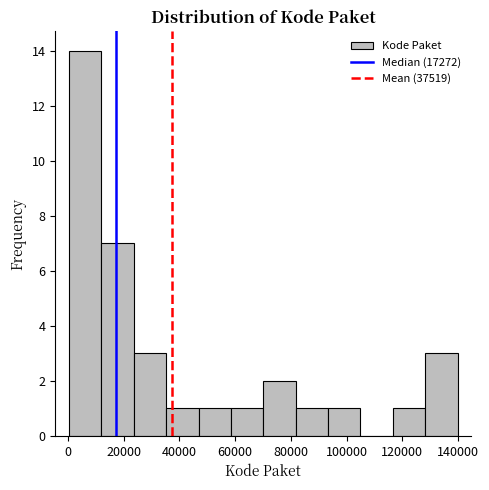

Which range on the x-axis has the tallest bar?

0 to 12000